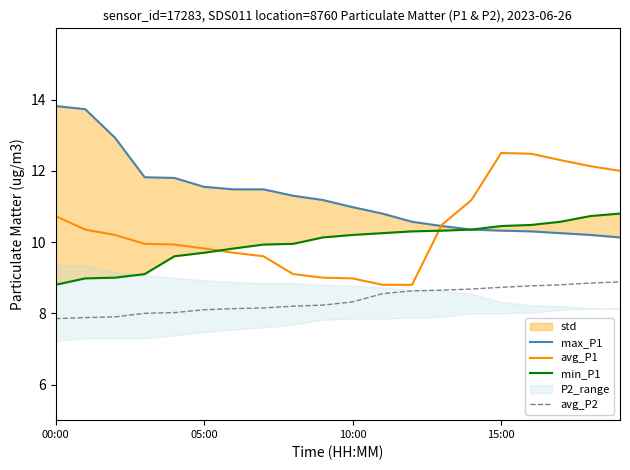

What is the maximum value for avg_P1?

12.5